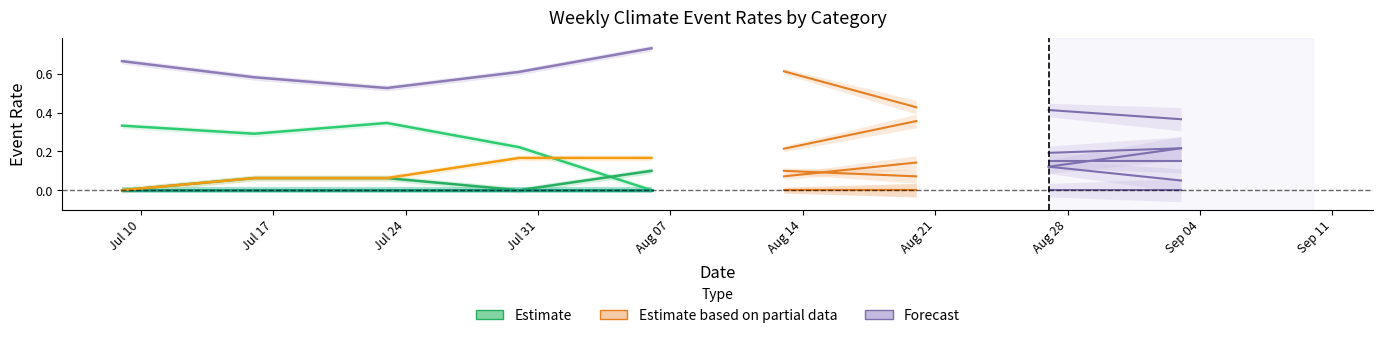

Does the chart display data point markers on the line(s)?

No